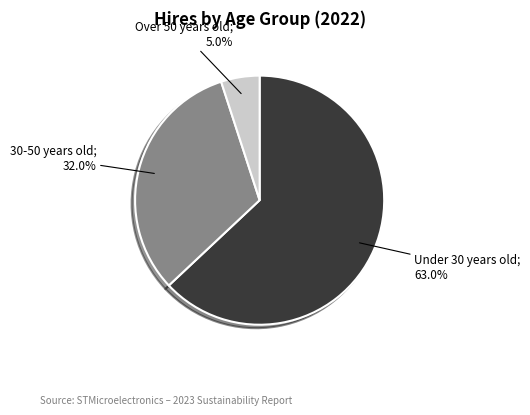

Does any single category account for the majority?

Yes